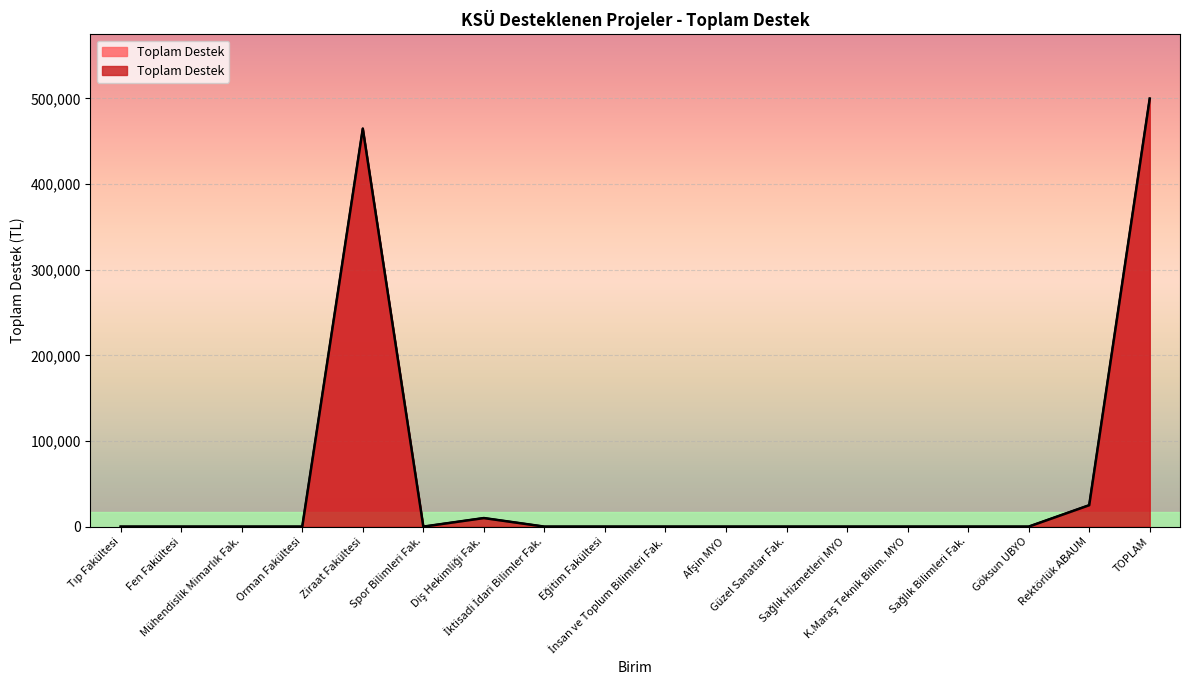

Reading right to left, transcribe all the data shown in this chart.

499670	25000	0	0	0	0	0	0	0	0	0	10000	0	464670	0	0	0	0